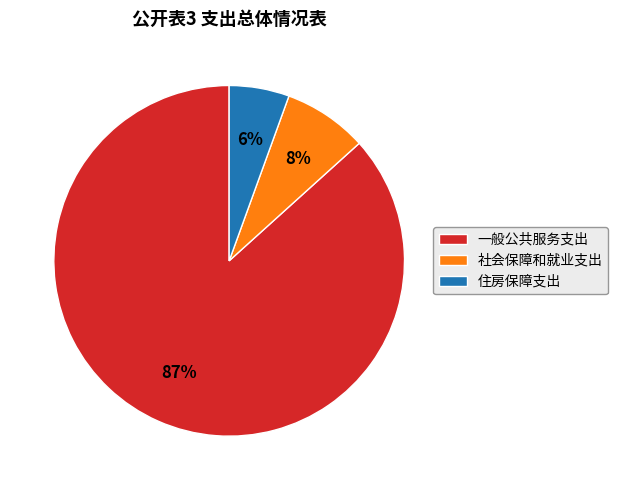

Which has a higher value, 住房保障支出 or 社会保障和就业支出?

社会保障和就业支出